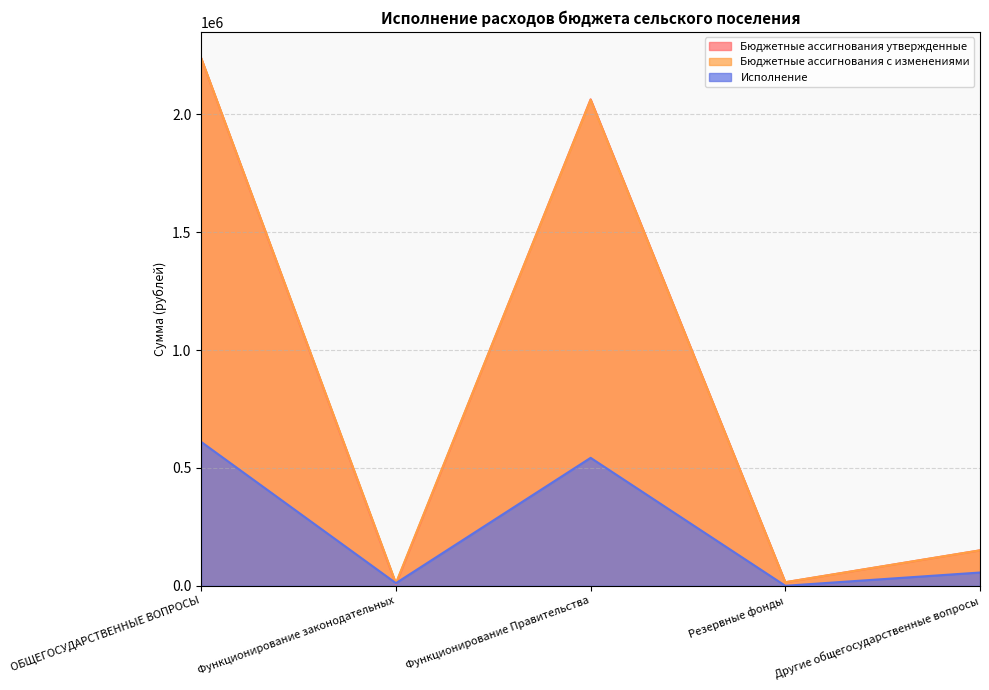

How many times do Бюджетные ассигнования утвержденные and Бюджетные ассигнования с изменениями cross each other?

1